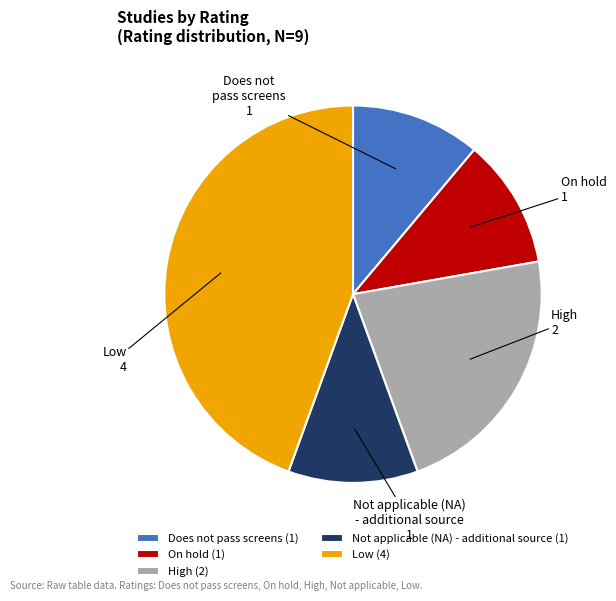

True or false: Not applicable (NA) - additional source accounts for 11% of the total.

True